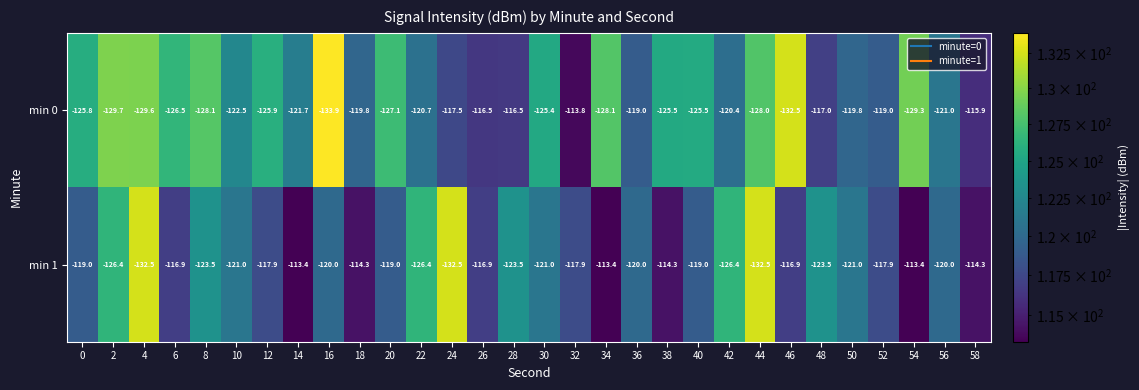

Which series has the largest total across all categories?

min 1